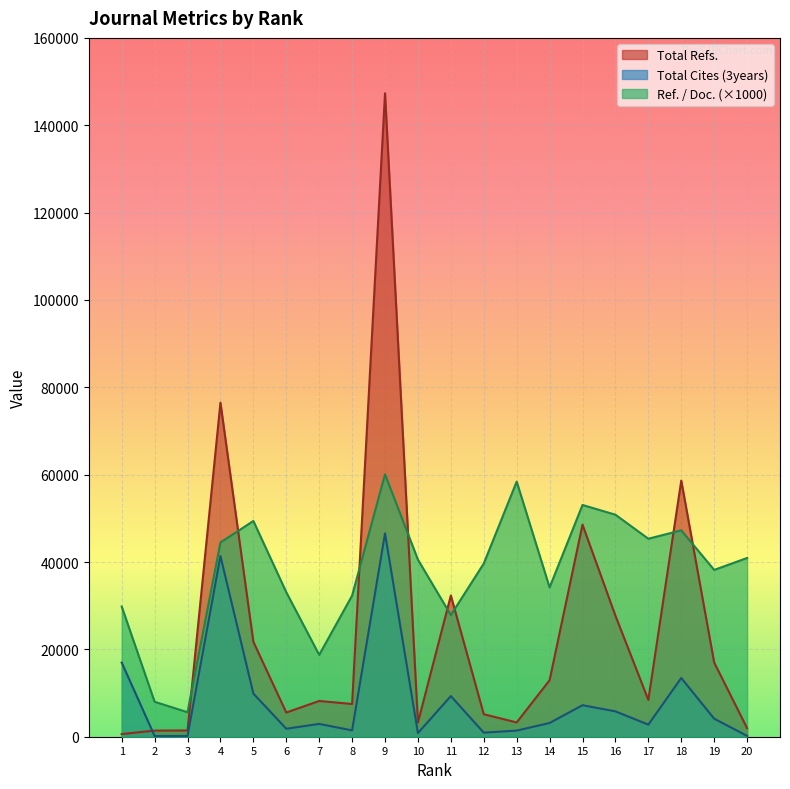

What is the total value across all series at 14?

50261.0